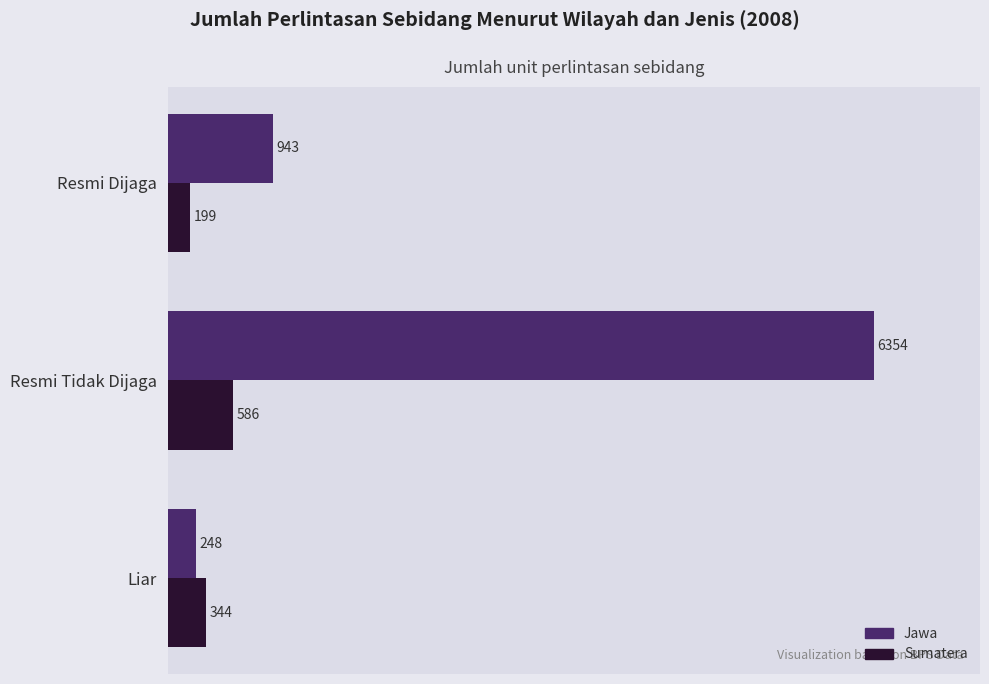

Which series changed the most between Resmi Dijaga and Resmi Tidak Dijaga?

Jawa